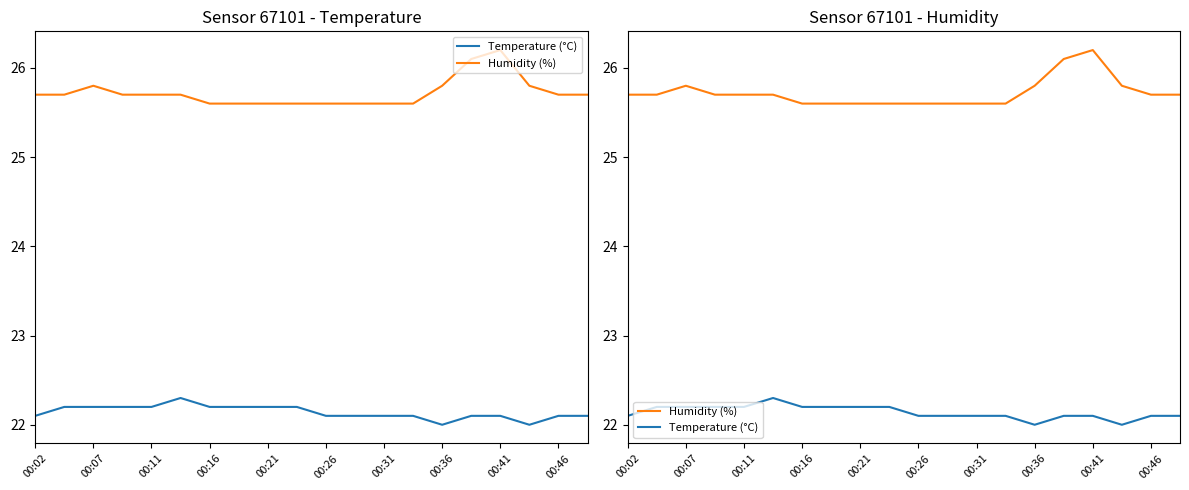

Is the value of Humidity (%) at 00:11 greater than the value of Temperature (°C) at 00:26?

Yes